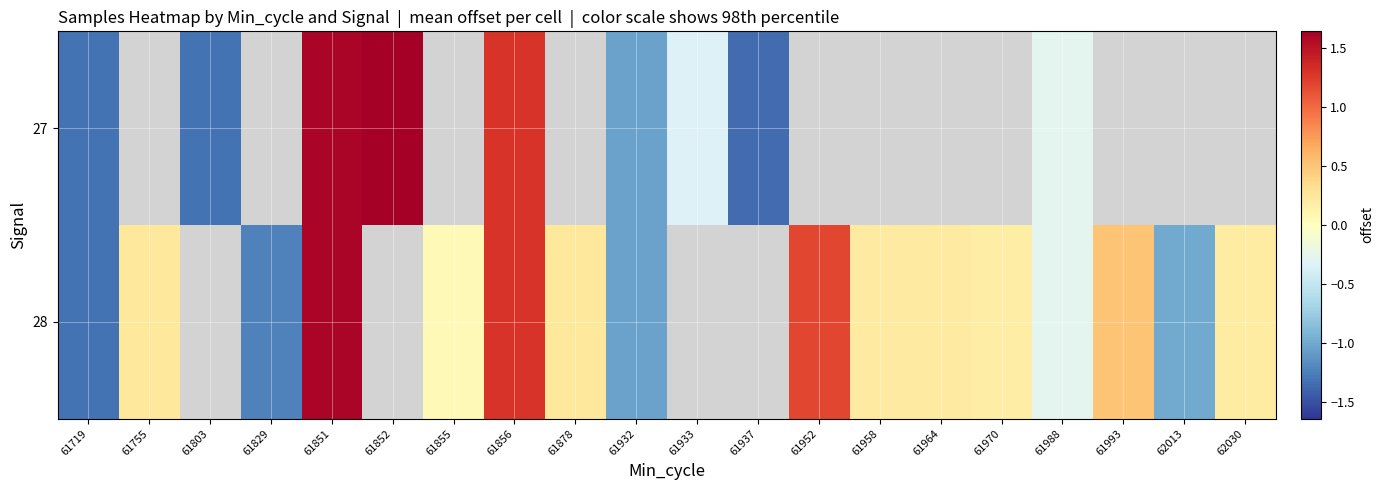

Which series has the largest range (max minus min)?

27